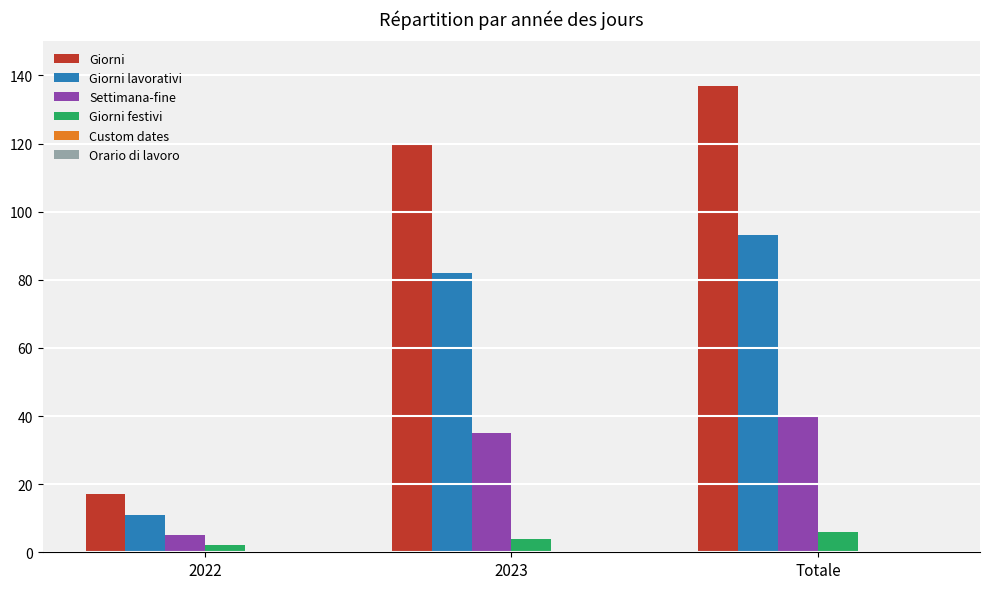

Reading right to left, what are all the values shown in this chart?

Giorni: Totale=137	2023=120	2022=17
Giorni lavorativi: Totale=93	2023=82	2022=11
Settimana-fine: Totale=40	2023=35	2022=5
Giorni festivi: Totale=6	2023=4	2022=2